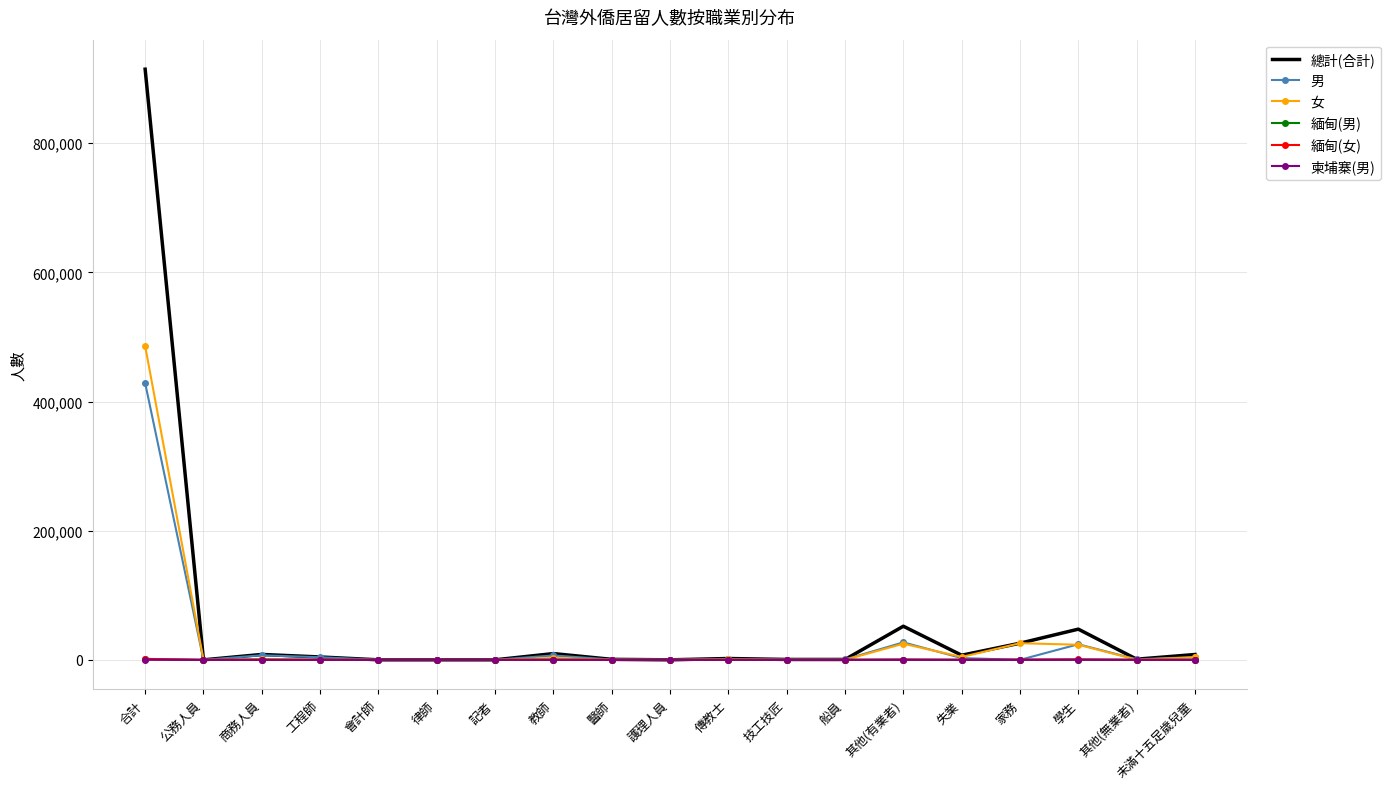

At which category is the sum across all series the highest?

合計